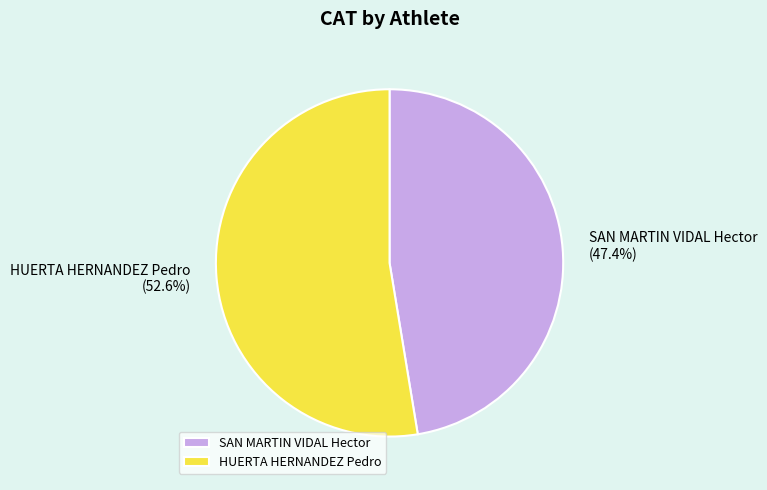

What is the largest slice in the pie chart?

HUERTA HERNANDEZ Pedro